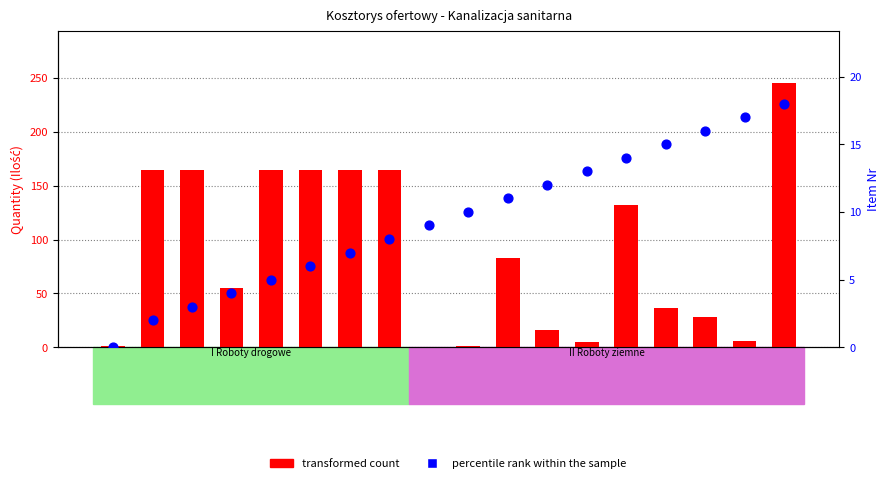

Which series contains the highest Y value?

transformed count